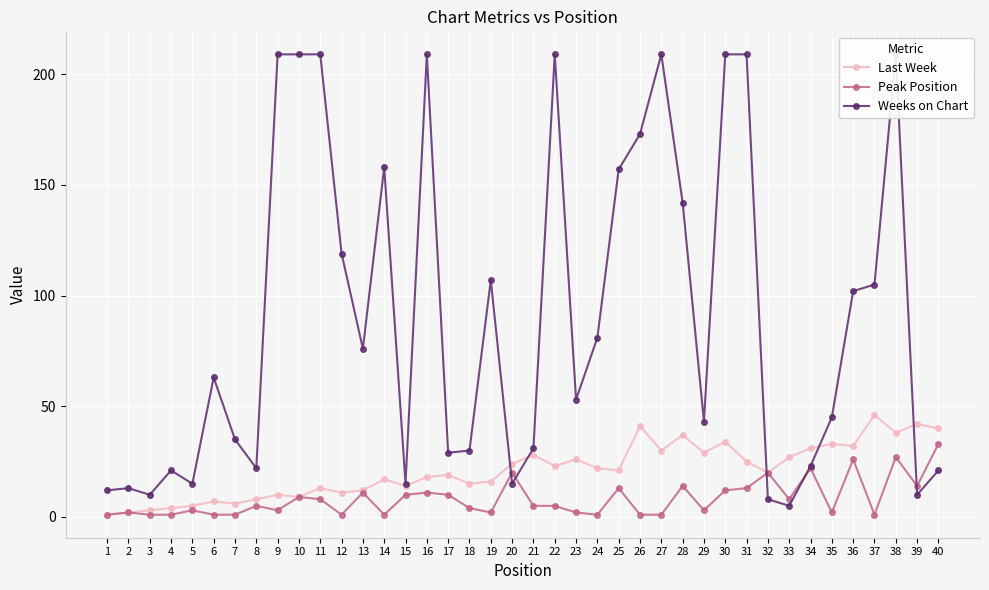

What is the lowest value of the Peak Position series?

1